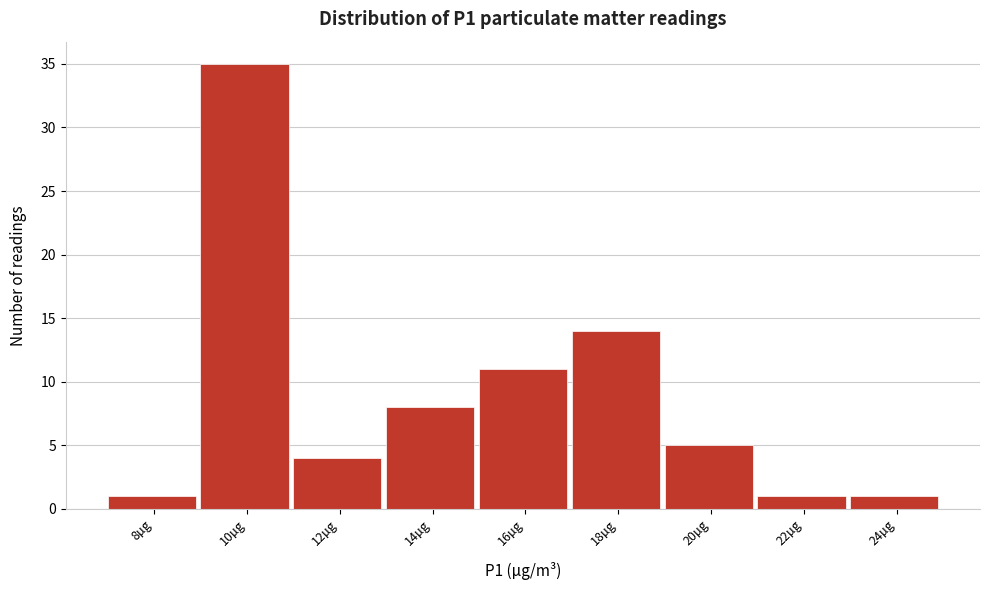

Reading right to left, list all the values displayed in this chart.

24µg=1	22µg=1	20µg=5	18µg=14	16µg=11	14µg=8	12µg=4	10µg=35	8µg=1